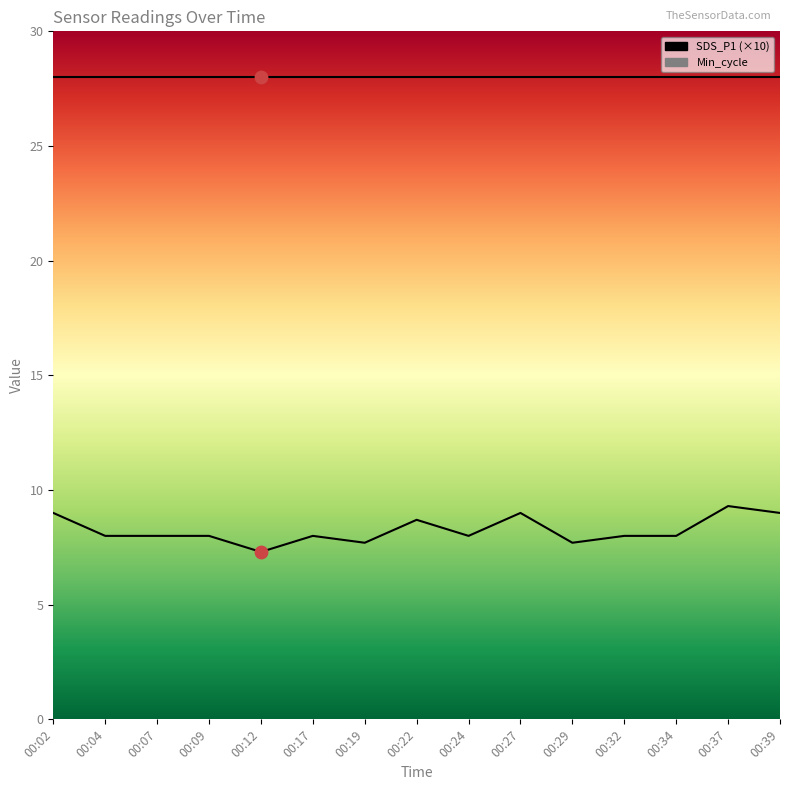

Which series reaches the minimum Y coordinate?

SDS_P1